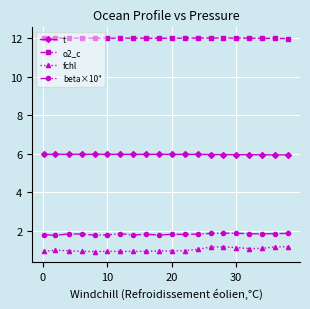

Is this an area chart (filled region under the line)?

No